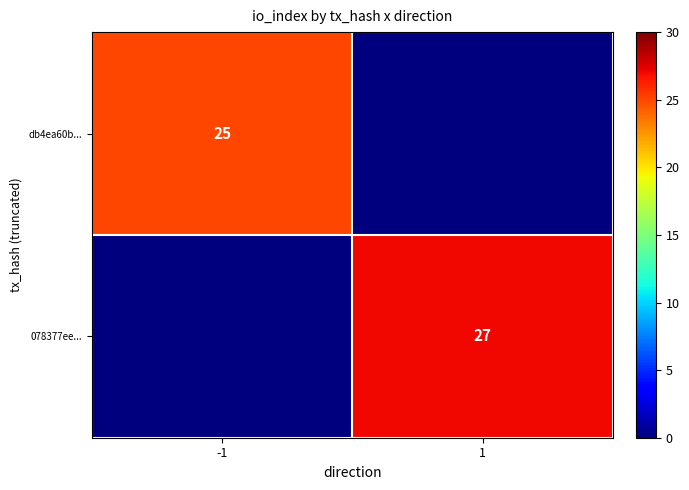

Is it true that 078377ee... equals 27 at 1?

True